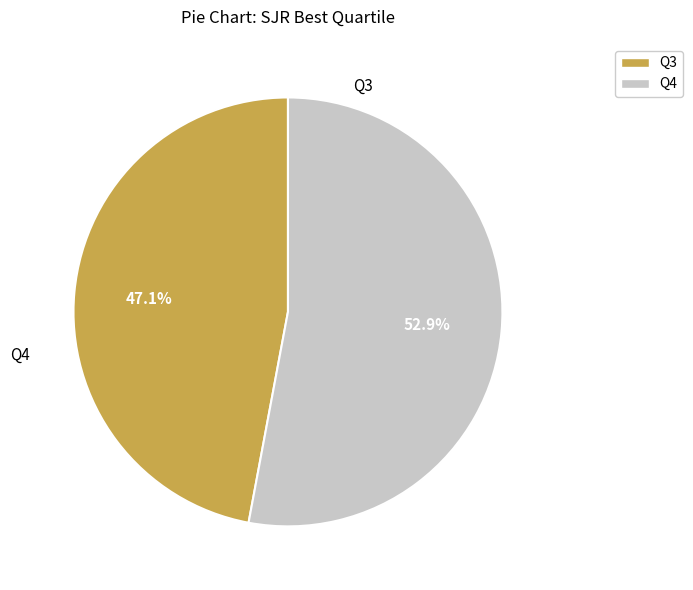

The Q3 slice represents 35% of the pie. True or false?

False